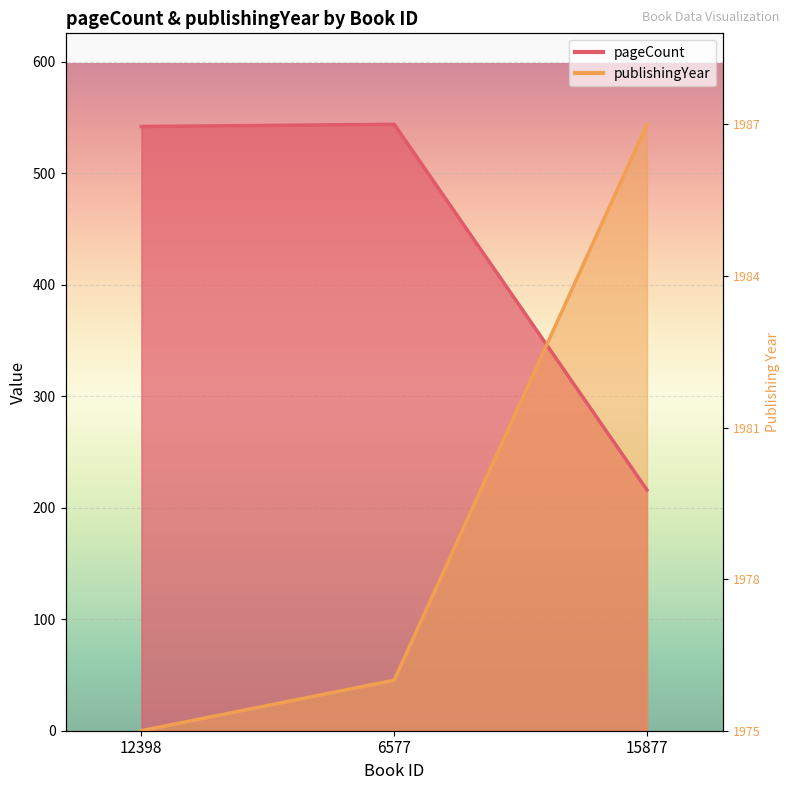

Count the number of categories in the chart.

3